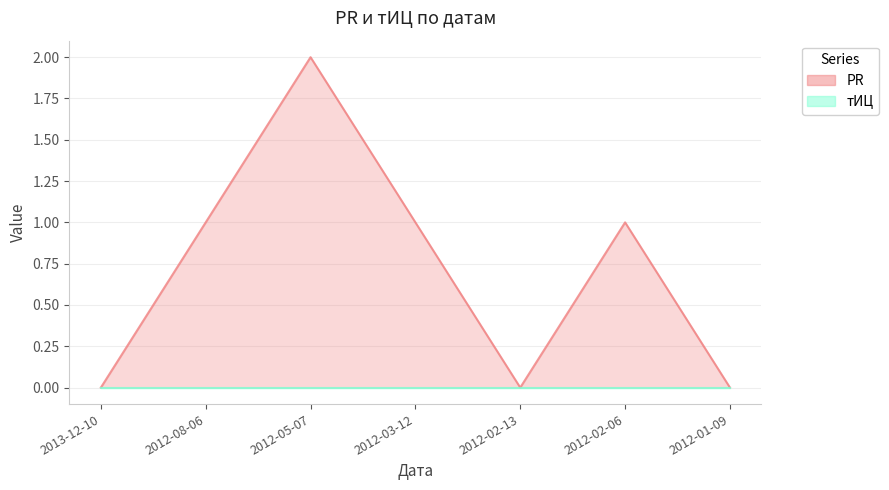

Approximately how many times larger is the value at 2012-08-06 compared to 2012-05-07?

0.5